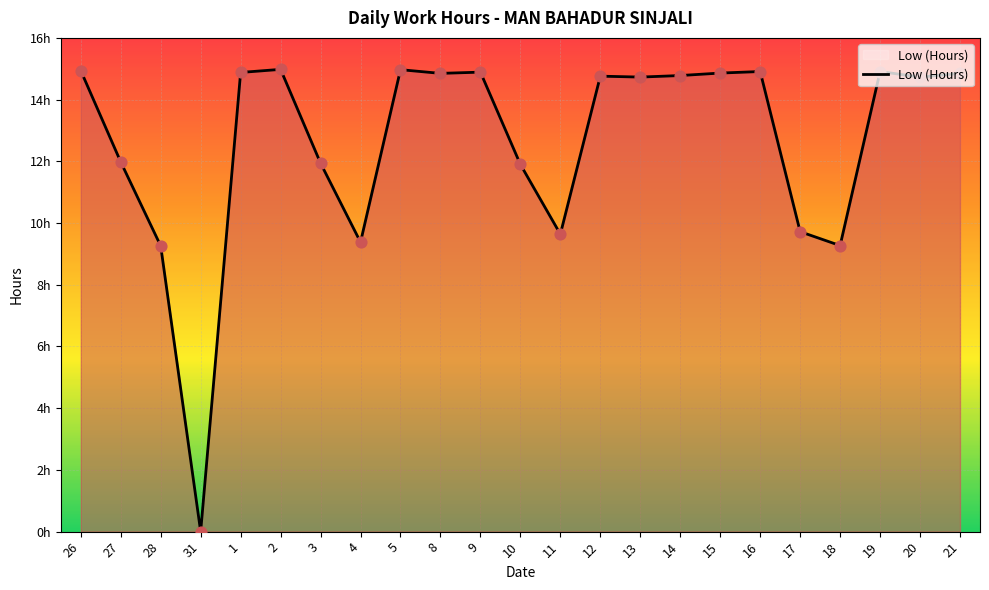

Does the chart have visible grid lines?

Yes